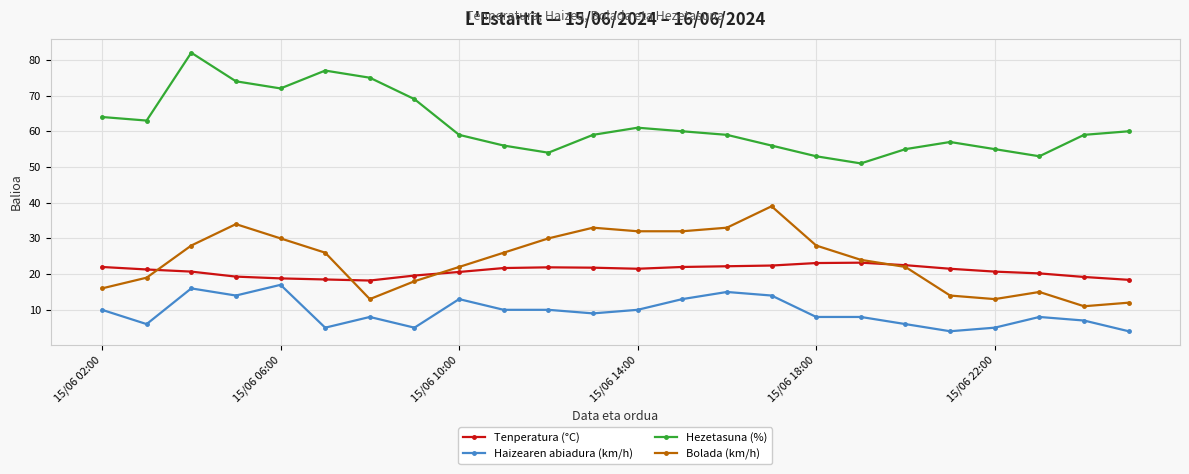

What is the lowest value of the Haizearen abiadura (km/h) series?

4.0